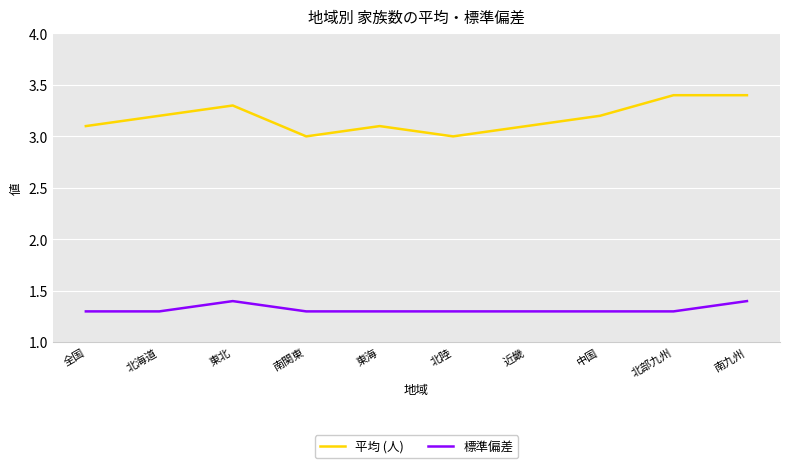

How many lines are shown in the chart?

2